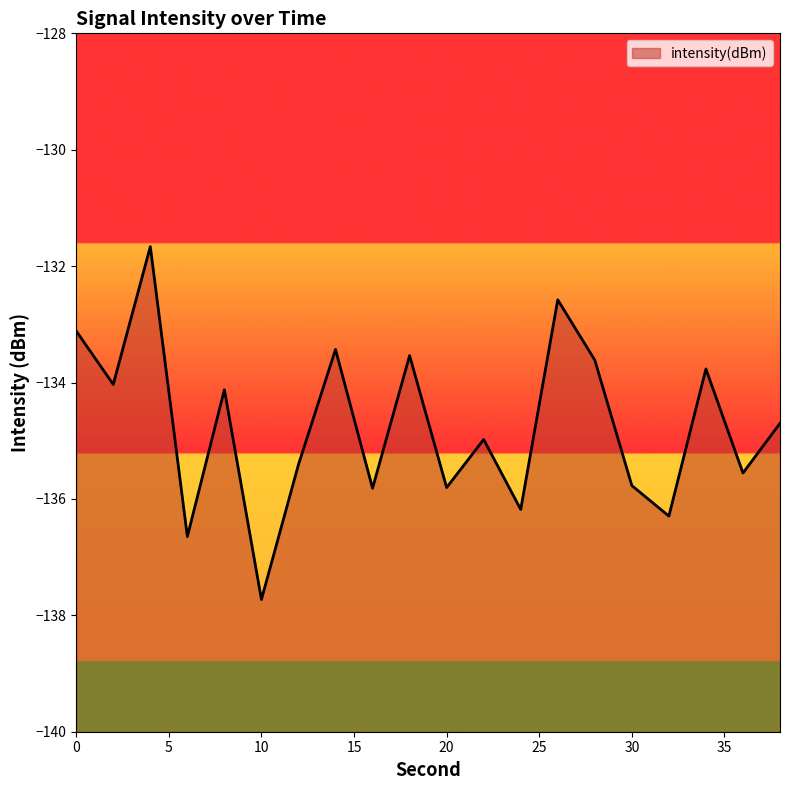

True or false: there are more than 0 points higher than both neighbors.

True